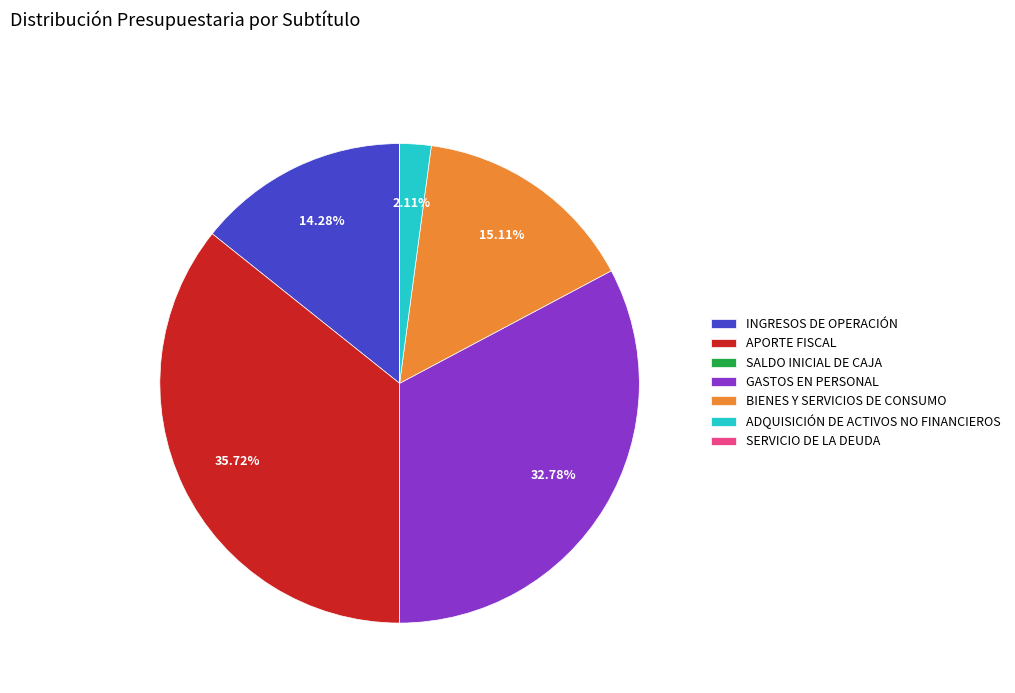

What percentage is the BIENES Y SERVICIOS DE CONSUMO slice, to the nearest percent?

15%